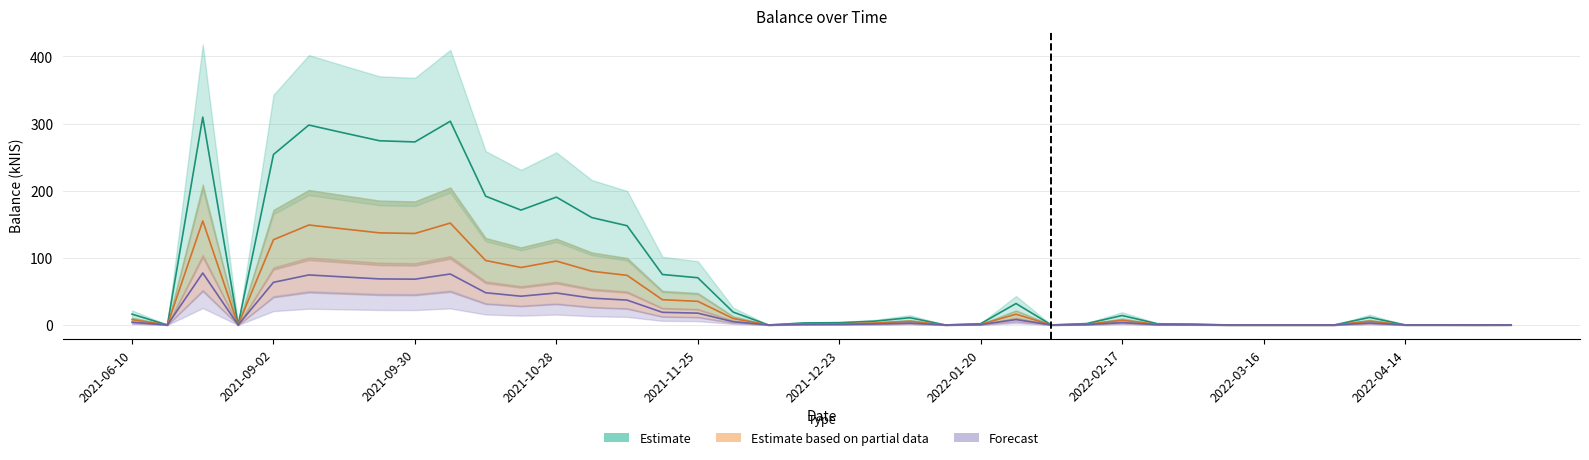

Which series has the largest range (max minus min)?

Estimate